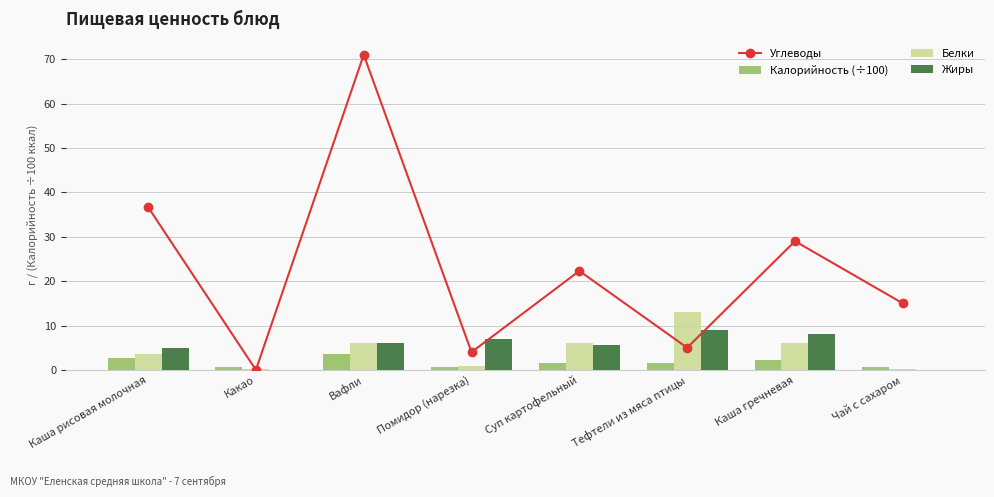

Rank the series by their maximum value, from highest to lowest.

Углеводы, Белки, Жиры, Калорийность (÷100)